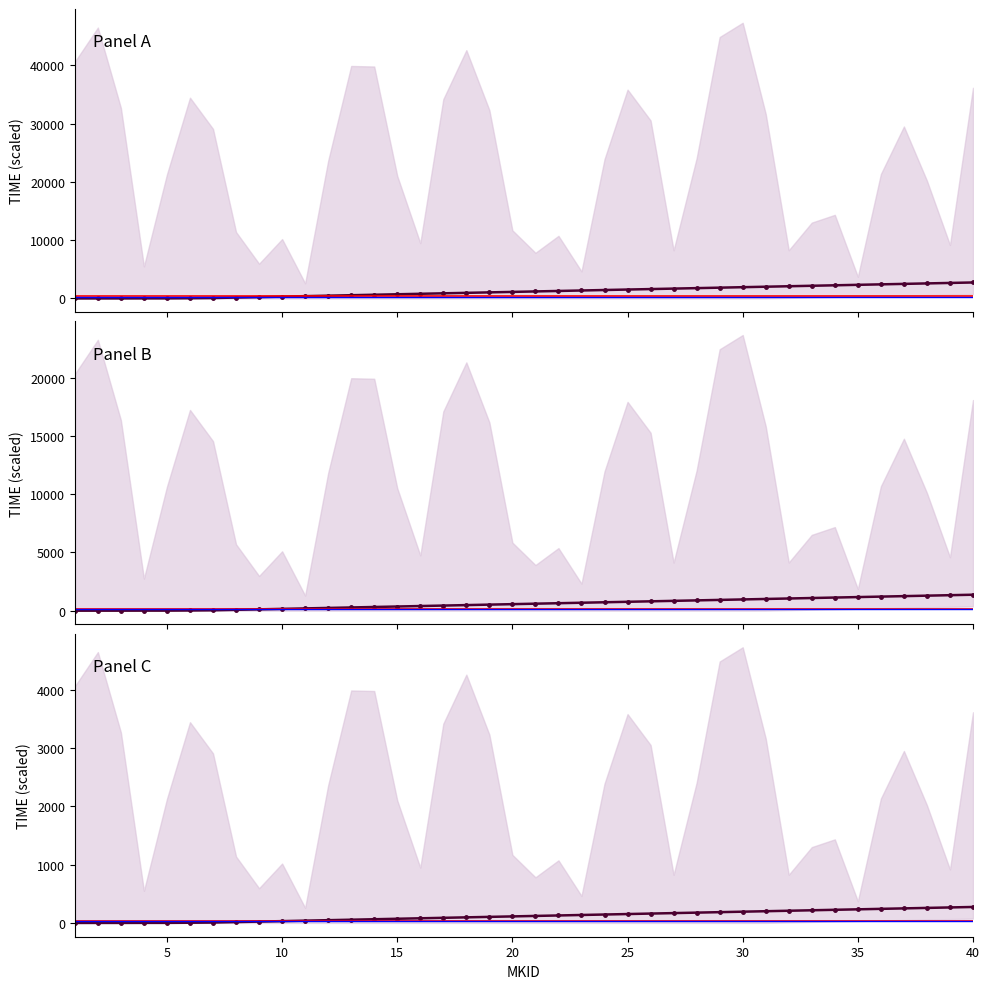

What is the change in value from 7 to 19?

+971.9